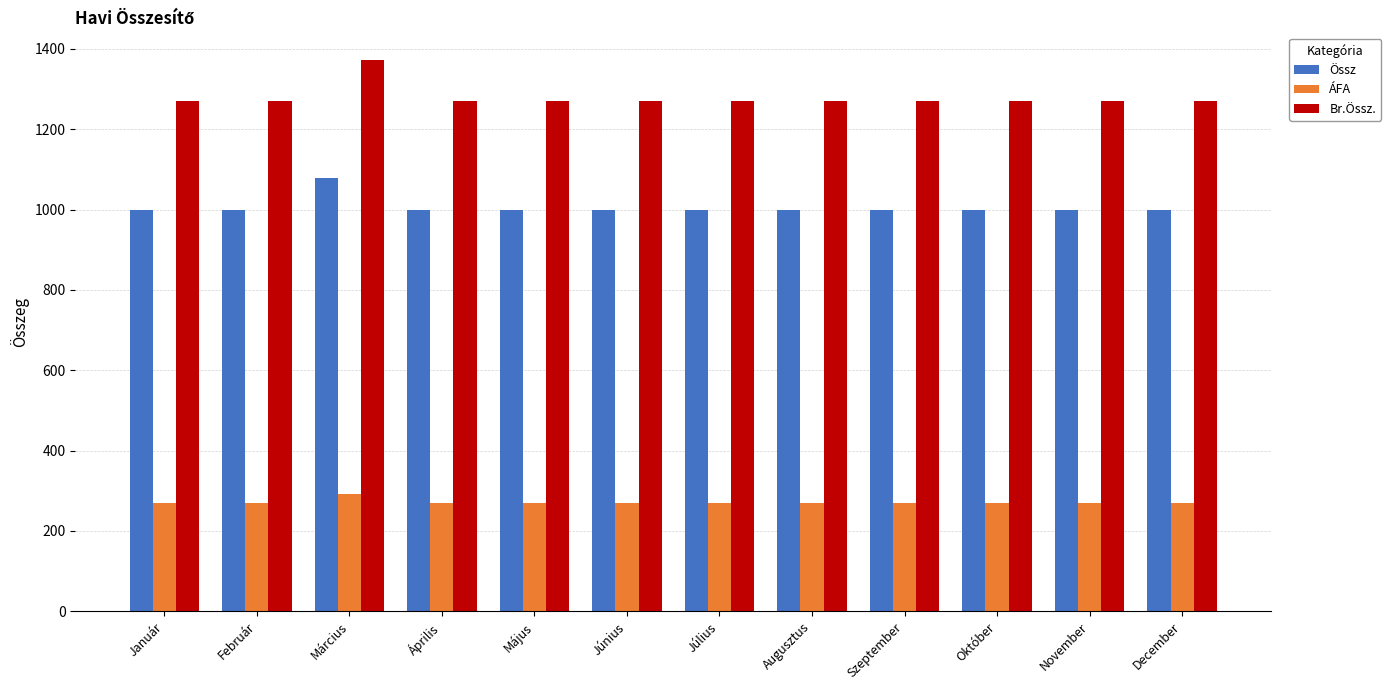

Which series has the largest range (max minus min)?

Br.Össz.